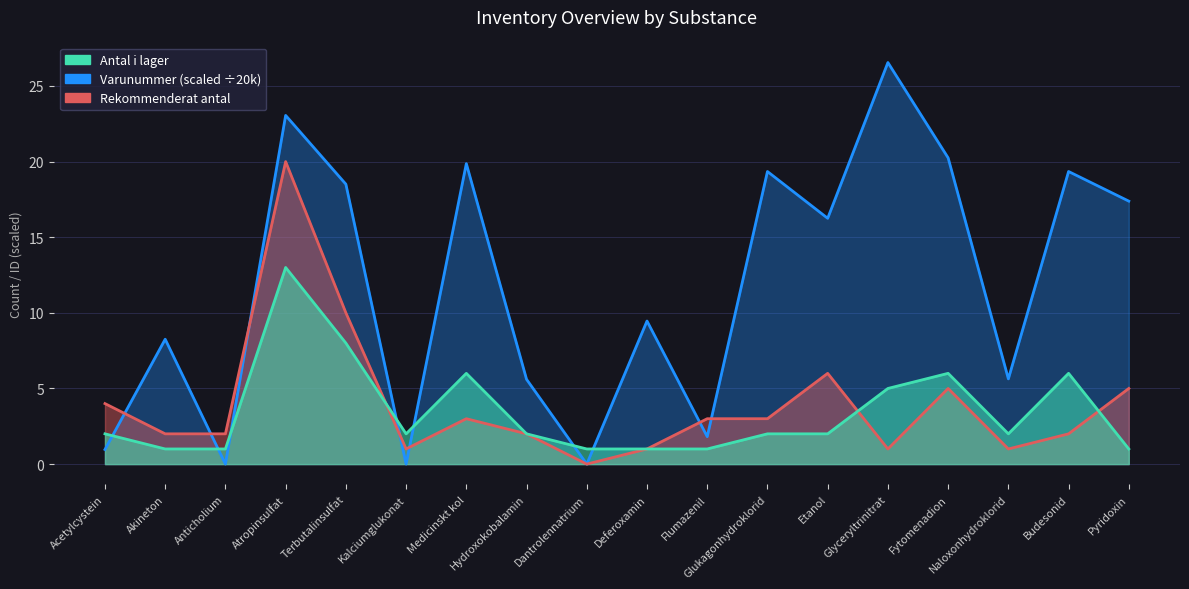

Where is the first local minimum for Varunummer?

Anticholium